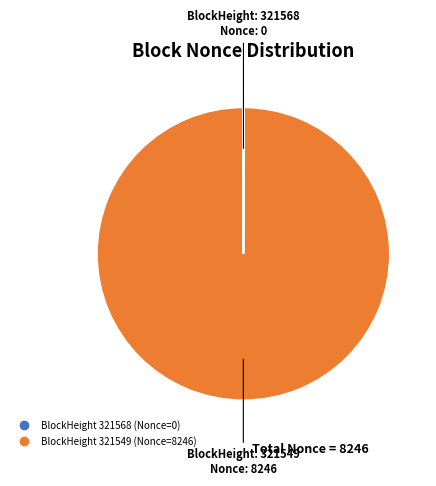

Is there any slice that represents more than half of the pie?

Yes